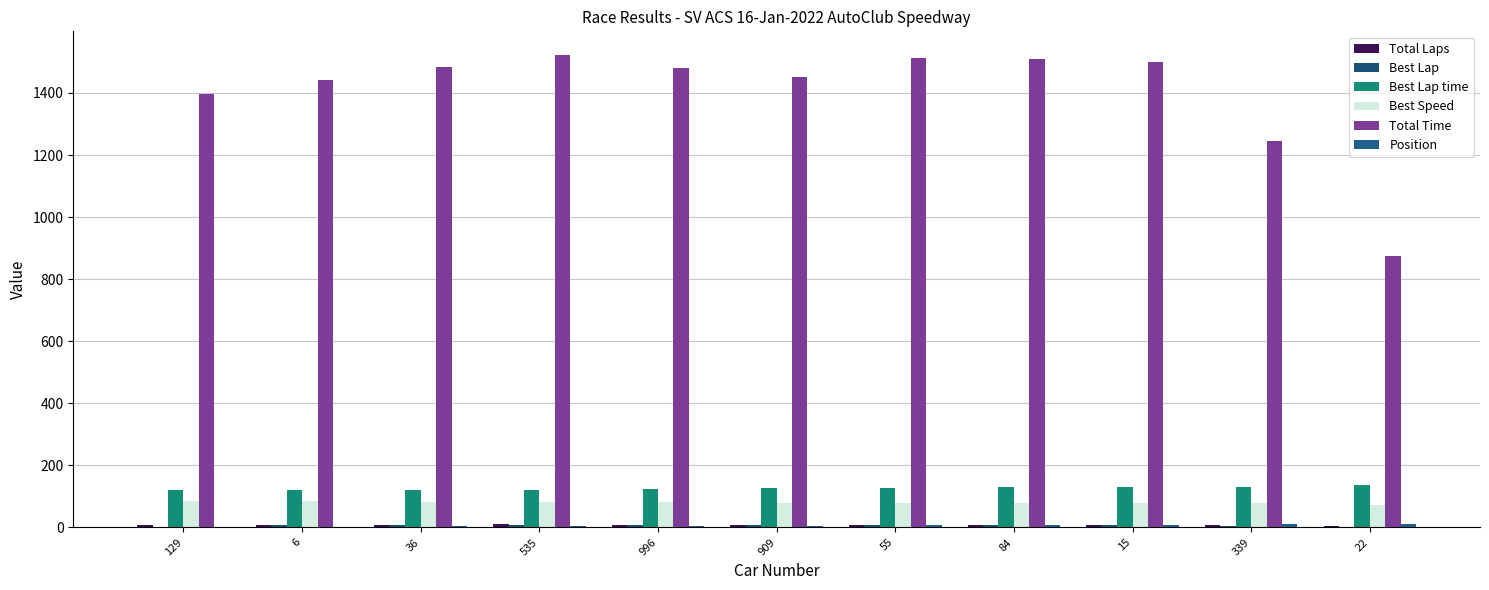

What is the maximum value for Best Lap?

9.0